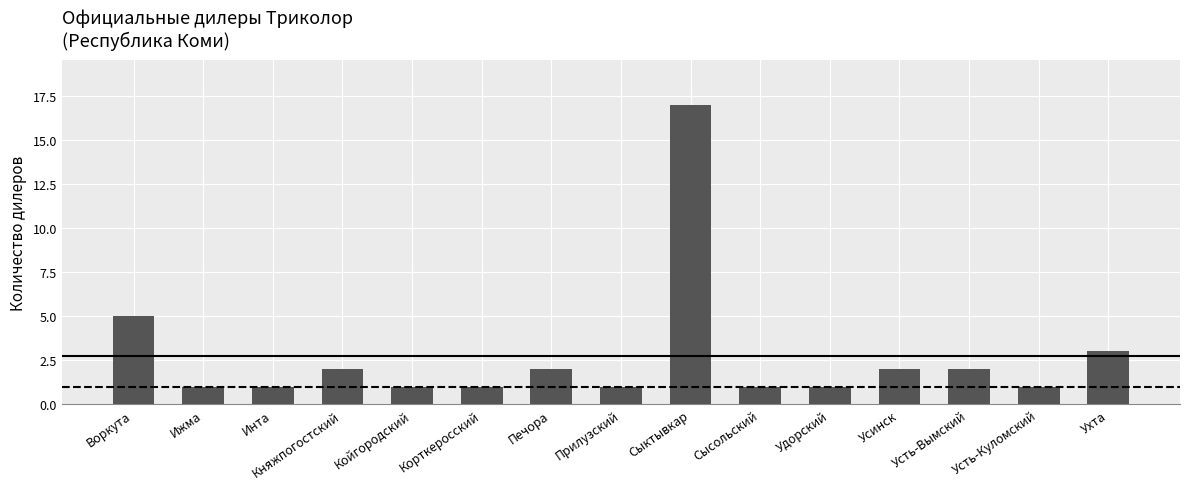

What is the label of the 13th bar from the right?

Инта